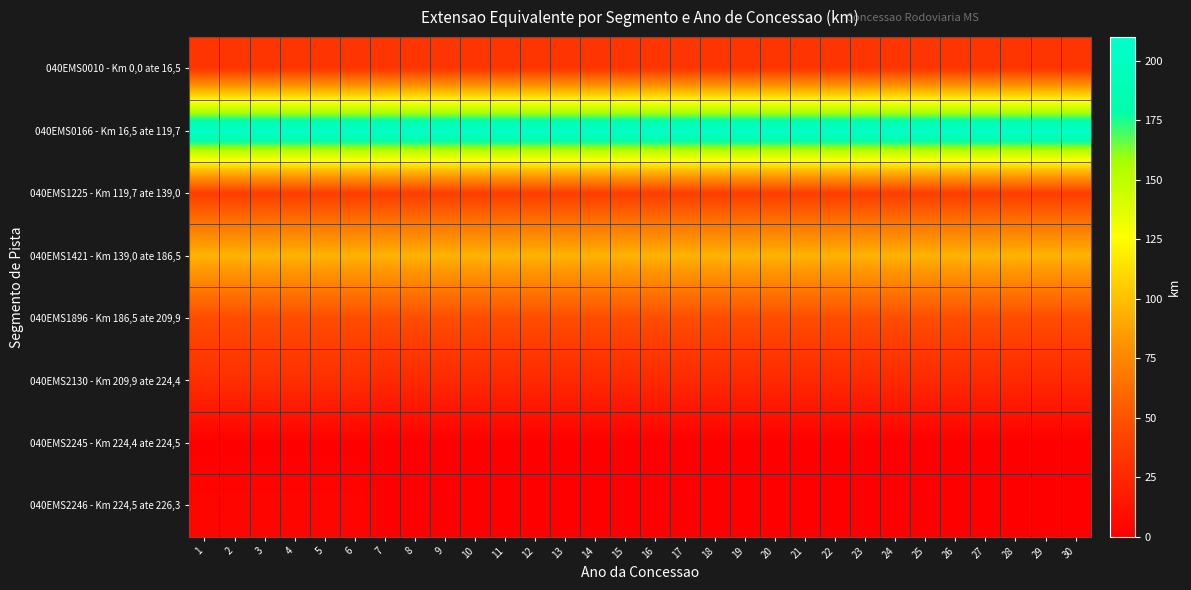

How many data points does each series have?

30